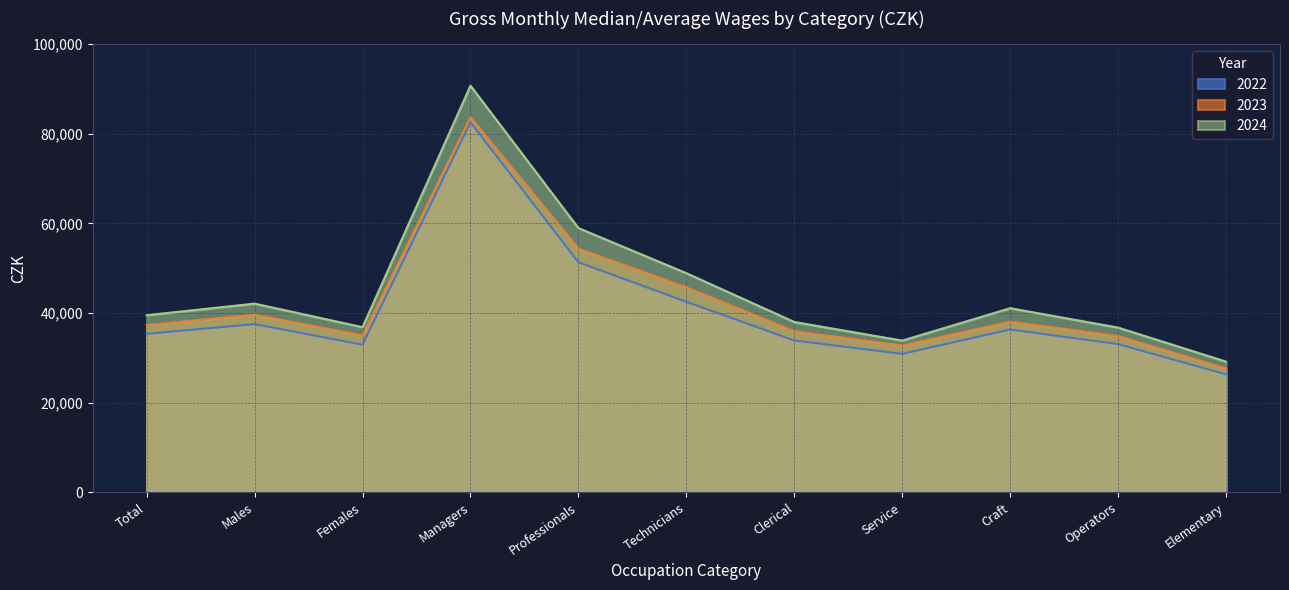

At which category does 2022 reach its first local valley?

Females